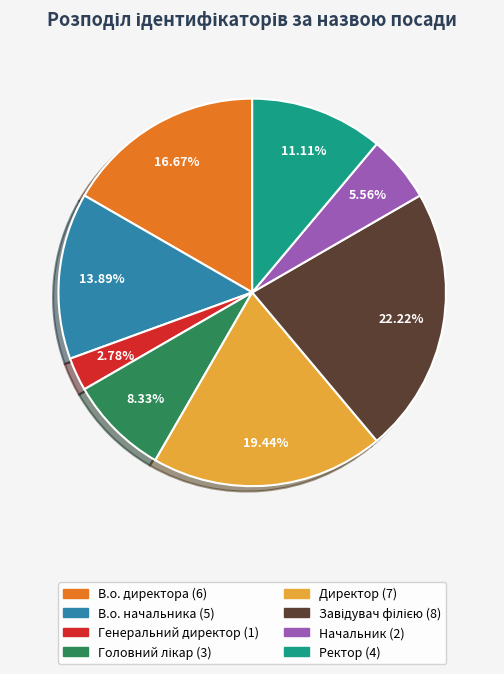

Which has a higher value, Начальник or Ректор?

Ректор